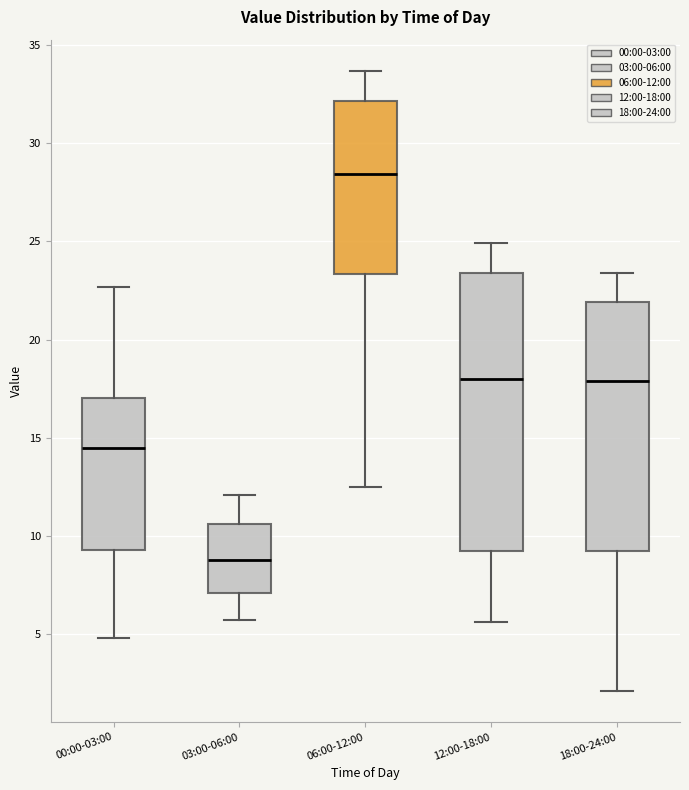

Which box's median line is the highest?

06:00-12:00